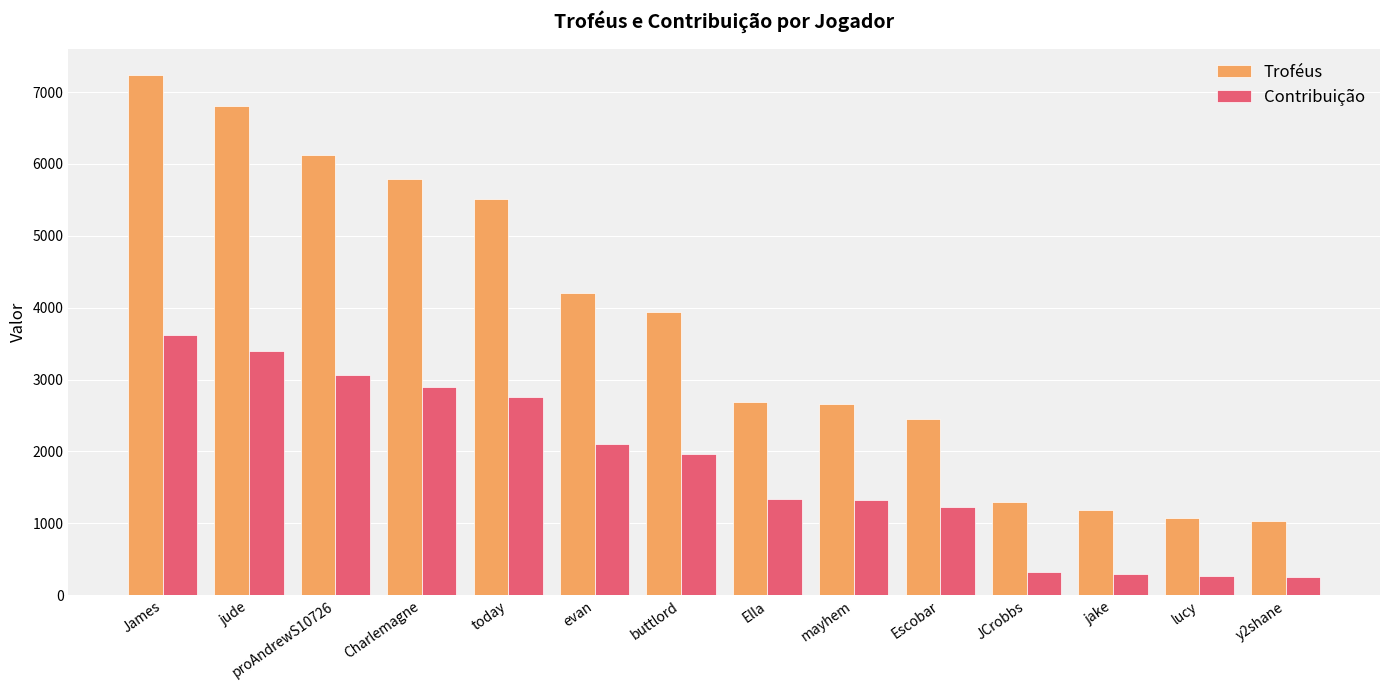

How many values in the Contribuição series are below 1967?

7